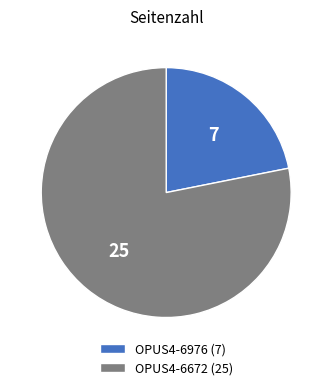

Is the sum of OPUS4-6976 (7) and OPUS4-6672 (25) greater than half?

Yes